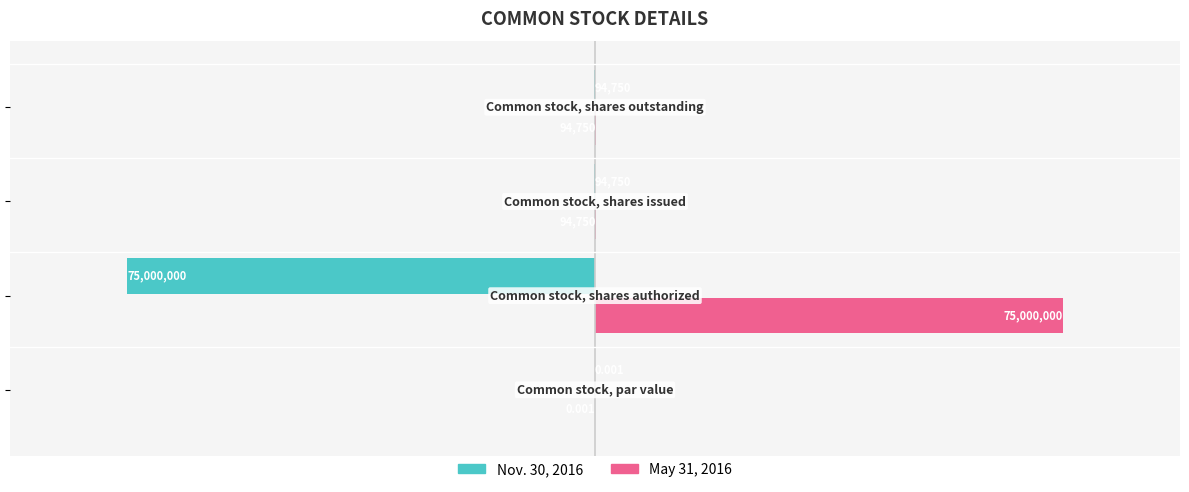

Rank the series by their maximum value, from lowest to highest.

Nov. 30, 2016, May 31, 2016